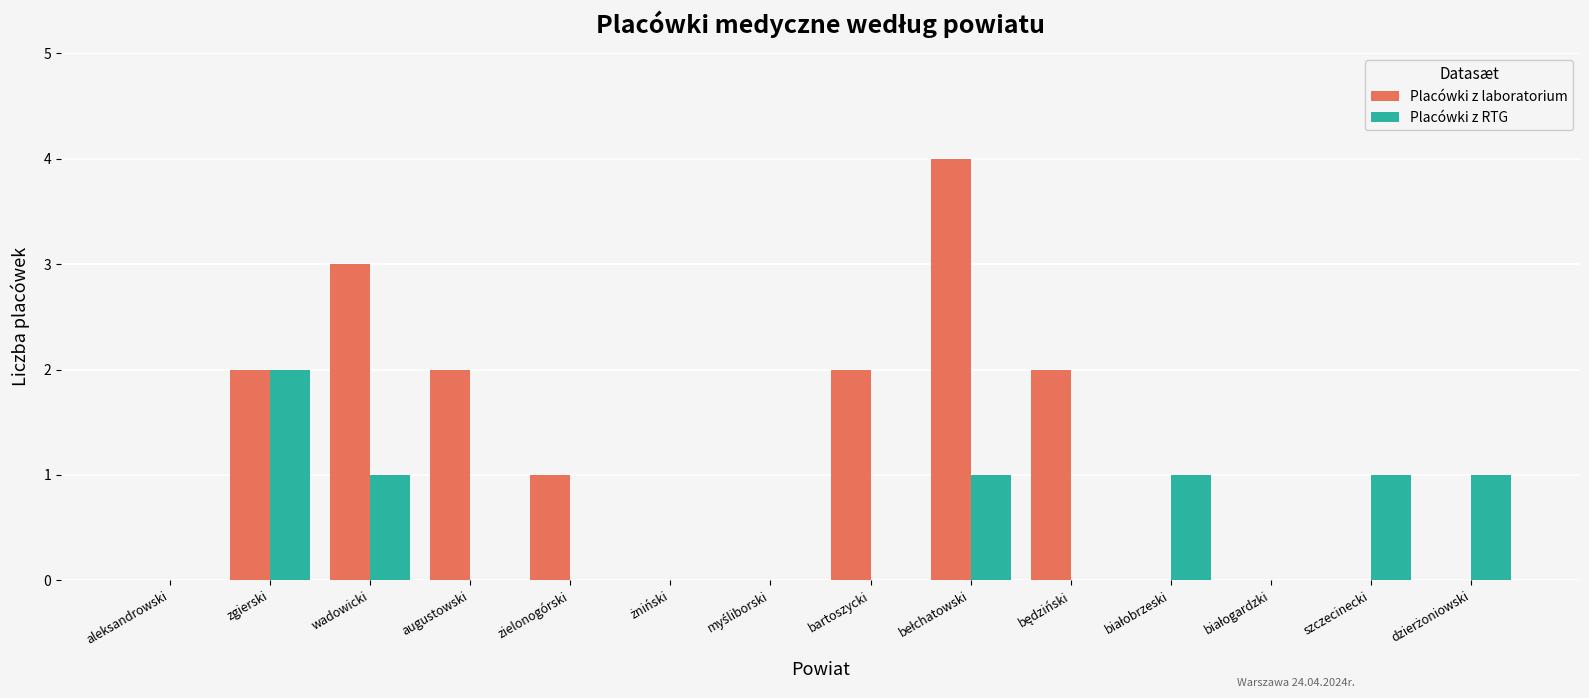

Which series has the largest total across all categories?

Placówki z laboratorium